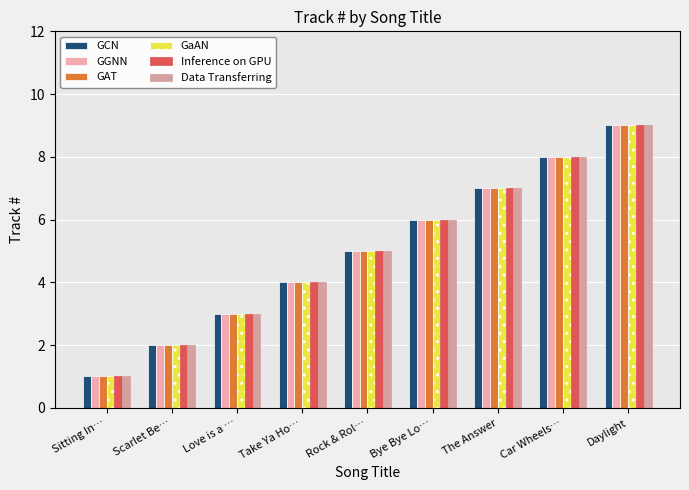

What is the difference between the second highest and second lowest values in the GCN series?

6